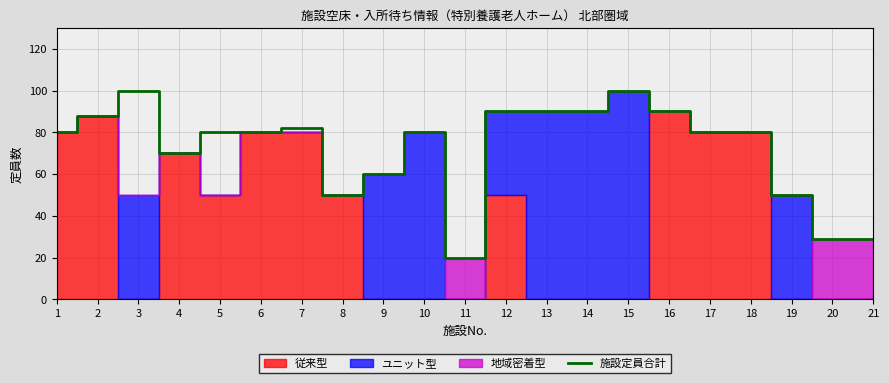

Is it true that the value at 8 is 50?

True